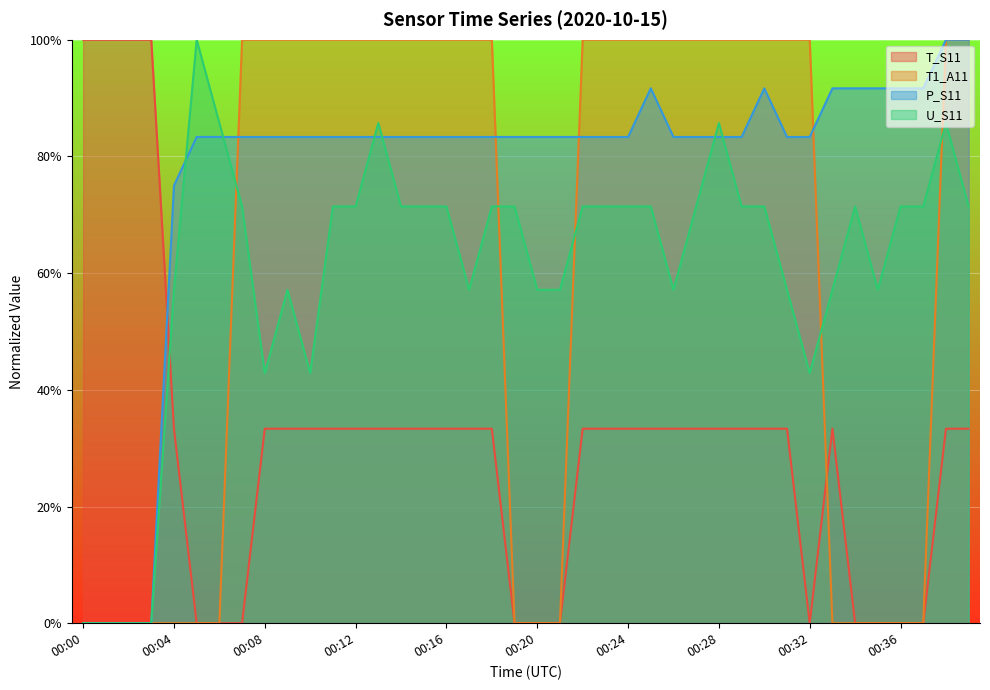

What is the difference between the maximum and second lowest values in the P_S11 series?

100.0